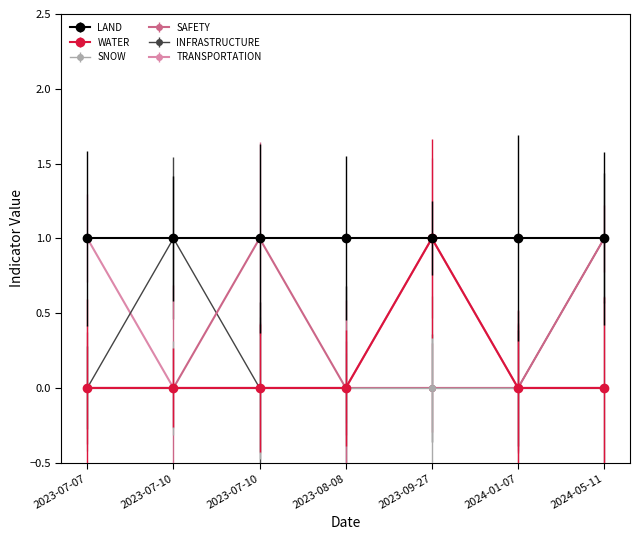

True or false: SAFETY and TRANSPORTATION intersect in this chart.

False